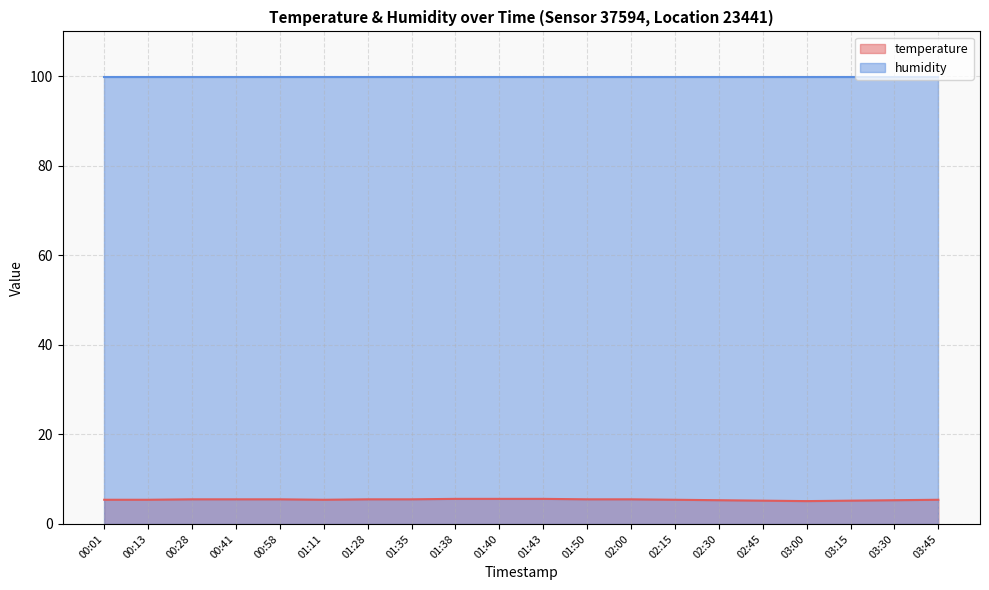

Does the chart display data point markers on the line(s)?

No